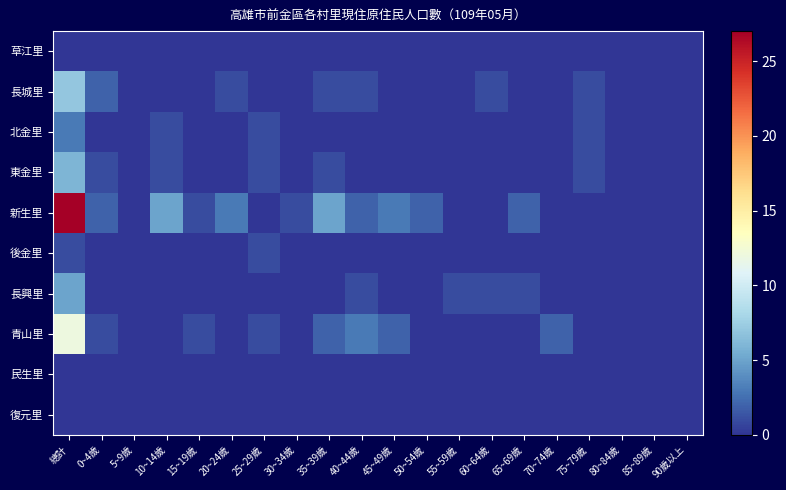

What is the greatest value displayed?

27